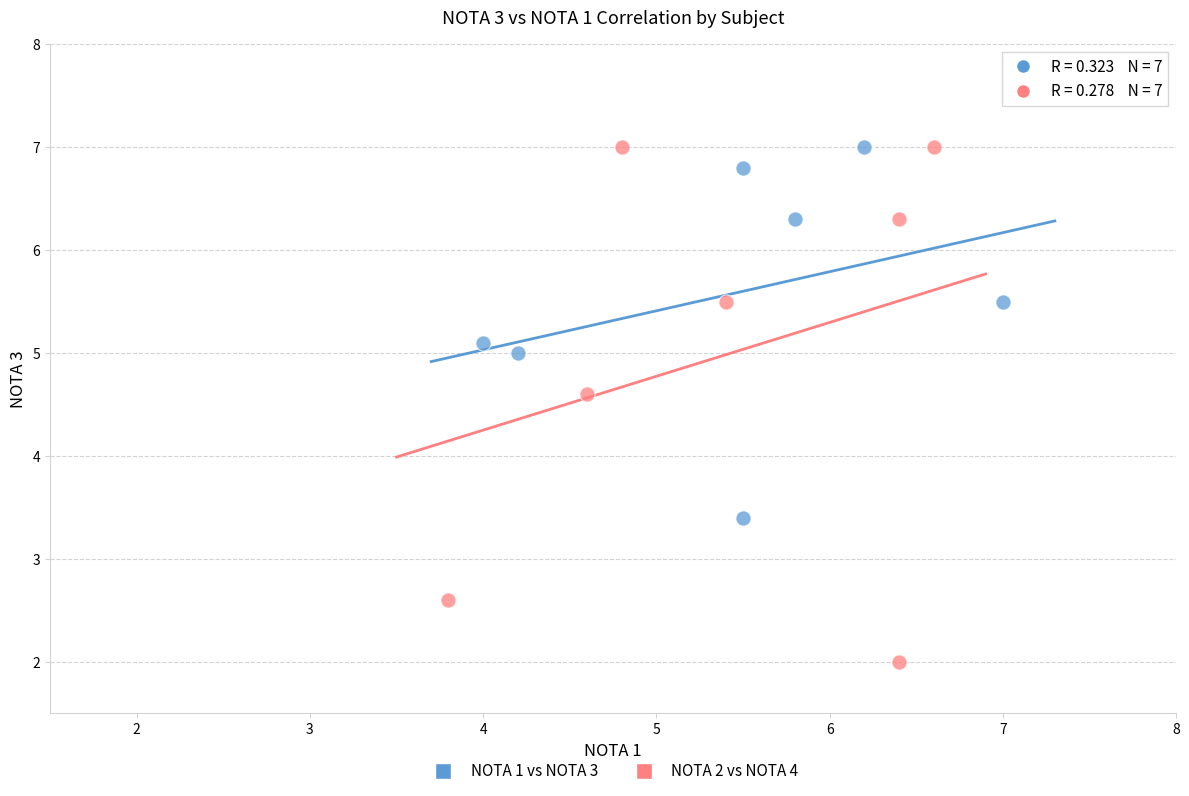

Which series contains the lowest Y value?

NOTA 2 vs NOTA 4